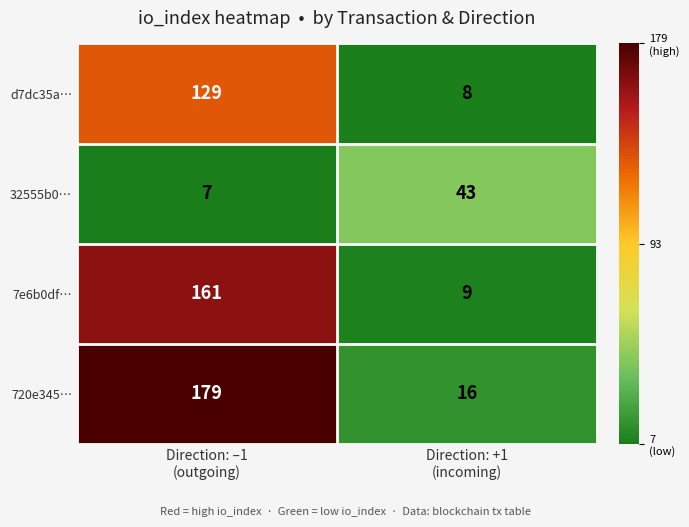

What is the average value of the 7e6b0df… series?

85